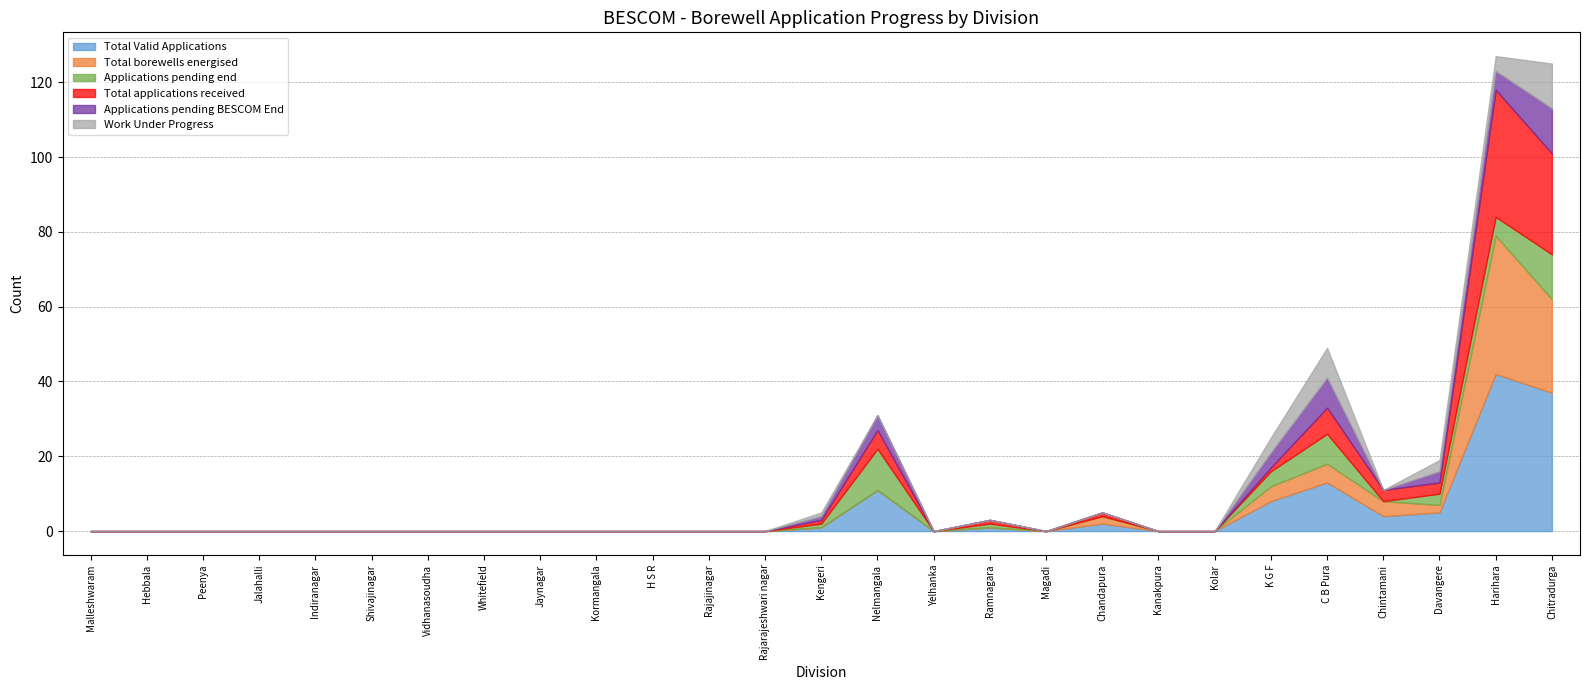

Where is Total applications received nearest to the value 17?

C B Pura